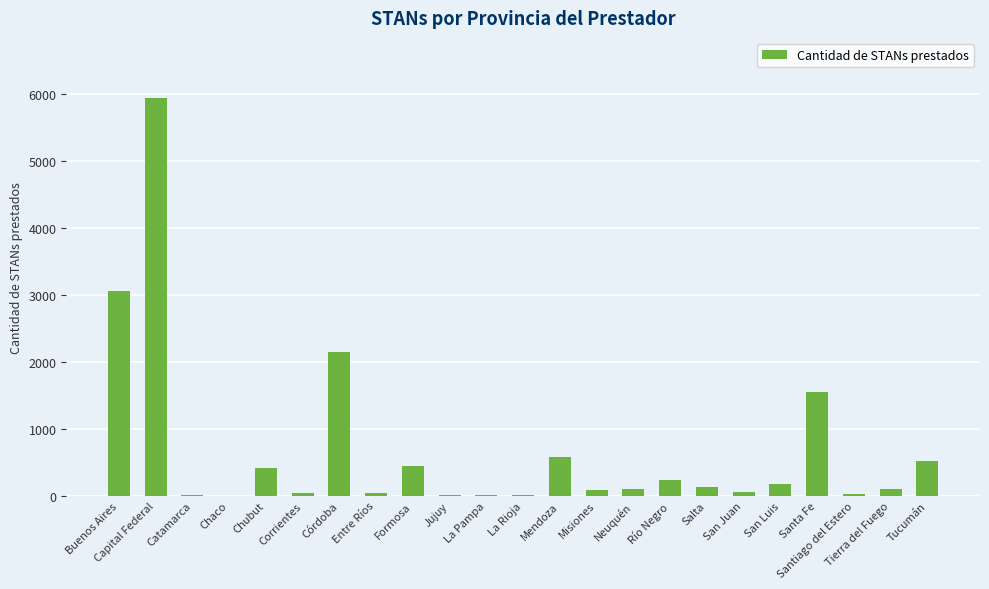

What is the greatest value displayed?

5939